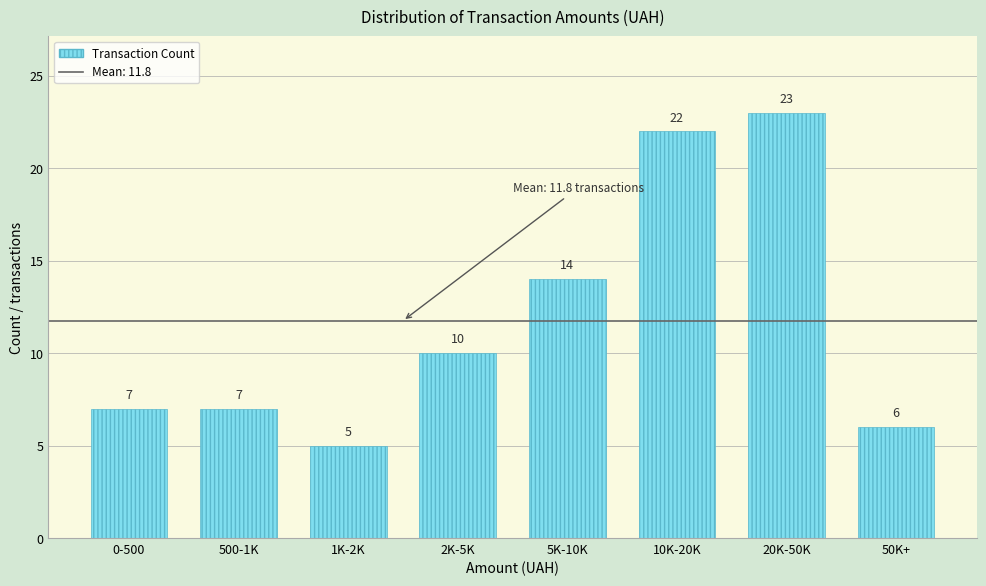

Reading left to right, extract all data points from this chart.

0-500=7	500-1K=7	1K-2K=5	2K-5K=10	5K-10K=14	10K-20K=22	20K-50K=23	50K+=6